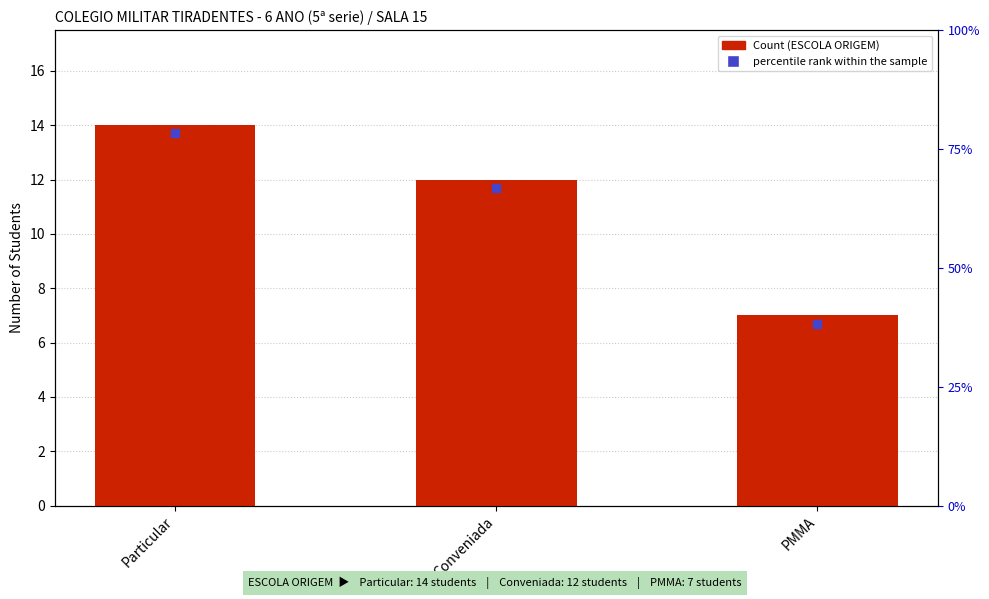

How many values are below 12?

1